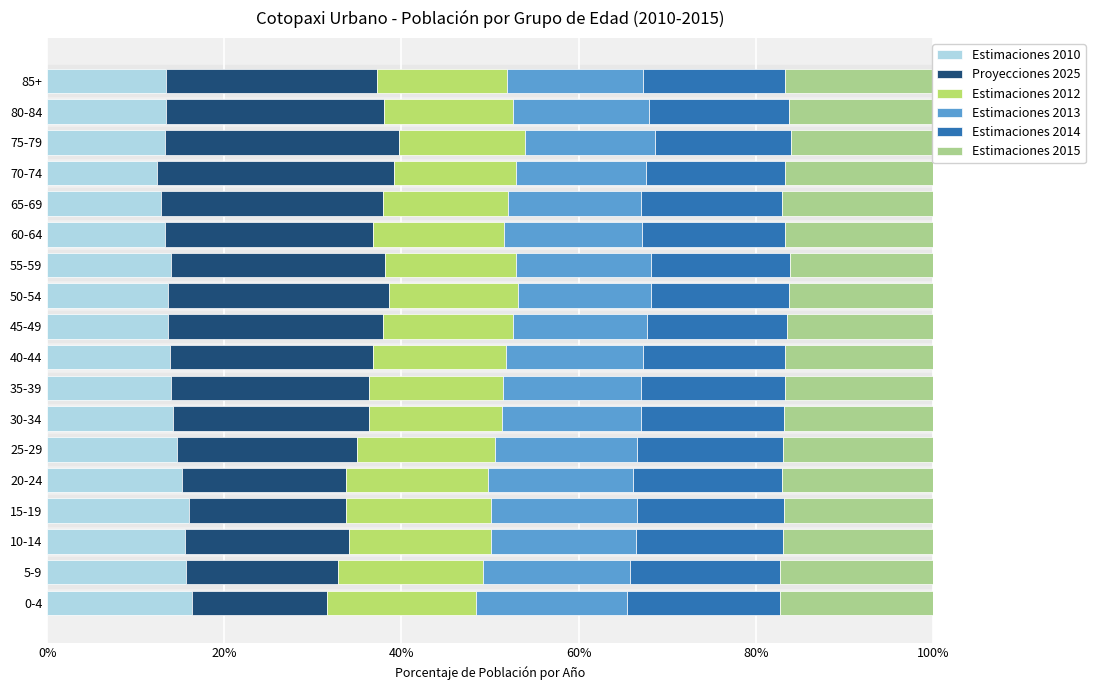

The Estimaciones 2014 series shows 24.8 at 35-39. True or false?

False